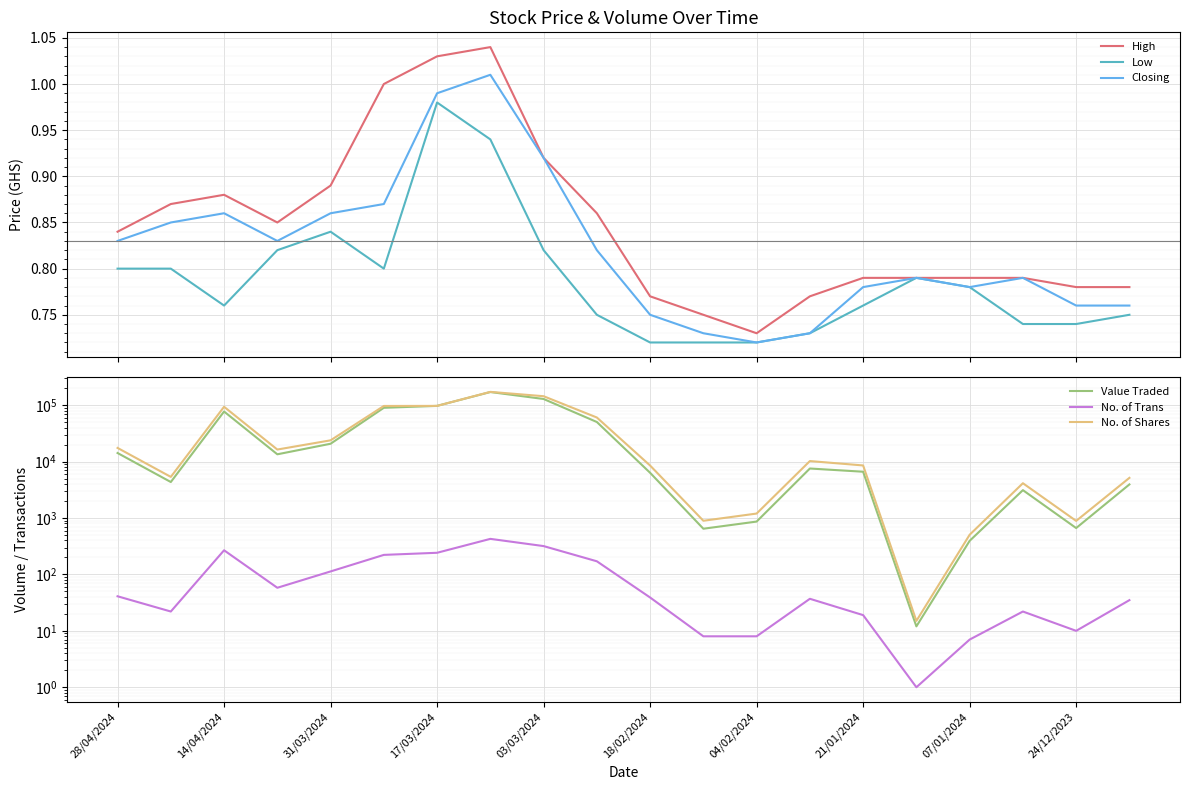

What is the sum of the No. of Trans values at 18/02/2024 and 14/04/2024?

307.0